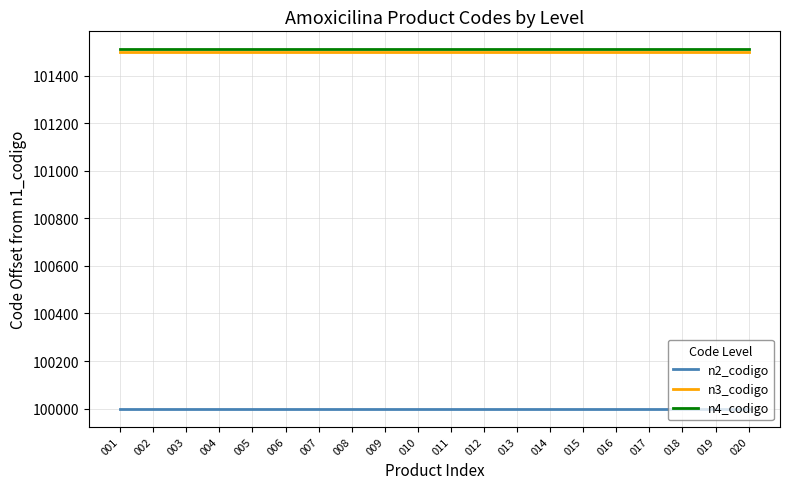

What is the greatest value displayed?

101511